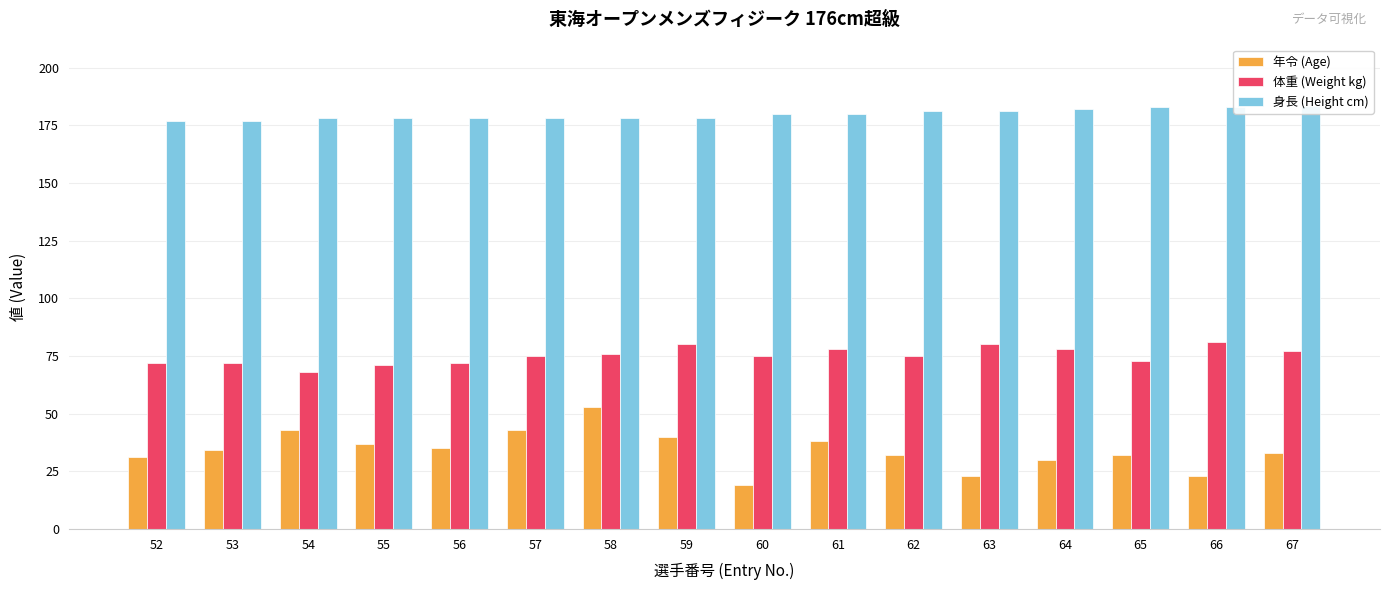

What is the sum of the 身長 (Height cm) values at 58 and 63?

359.0